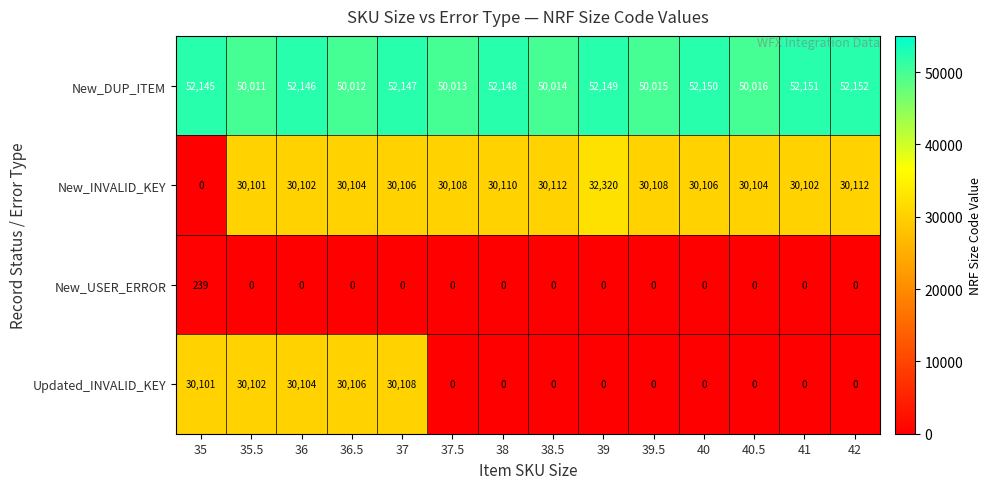

The New_INVALID_KEY series shows 30106 at 37. True or false?

True